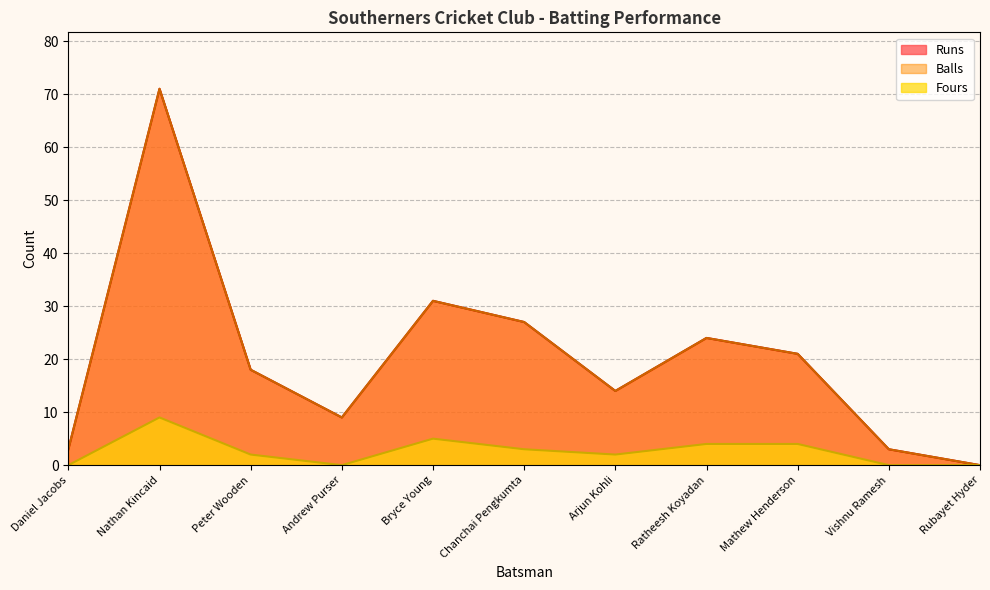

How many categories are shown in the chart?

11